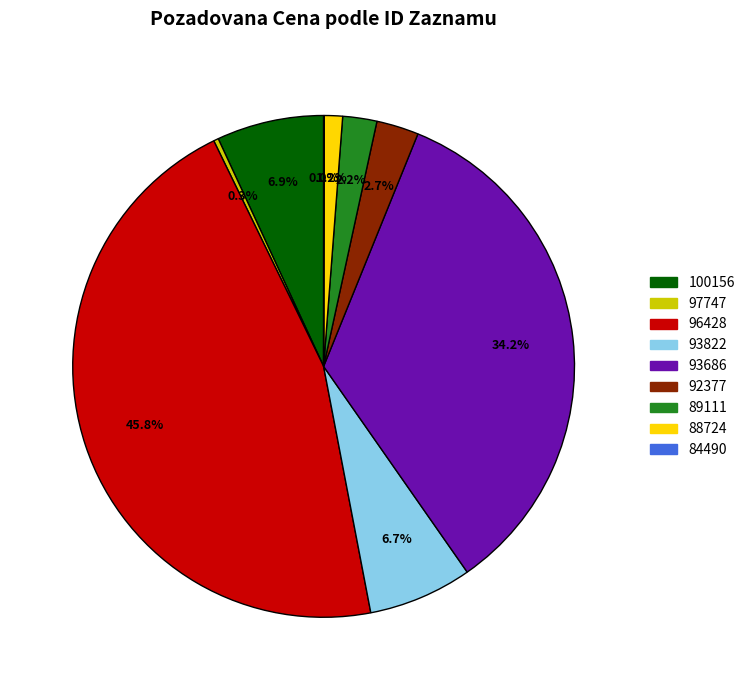

Which slice is the largest?

96428